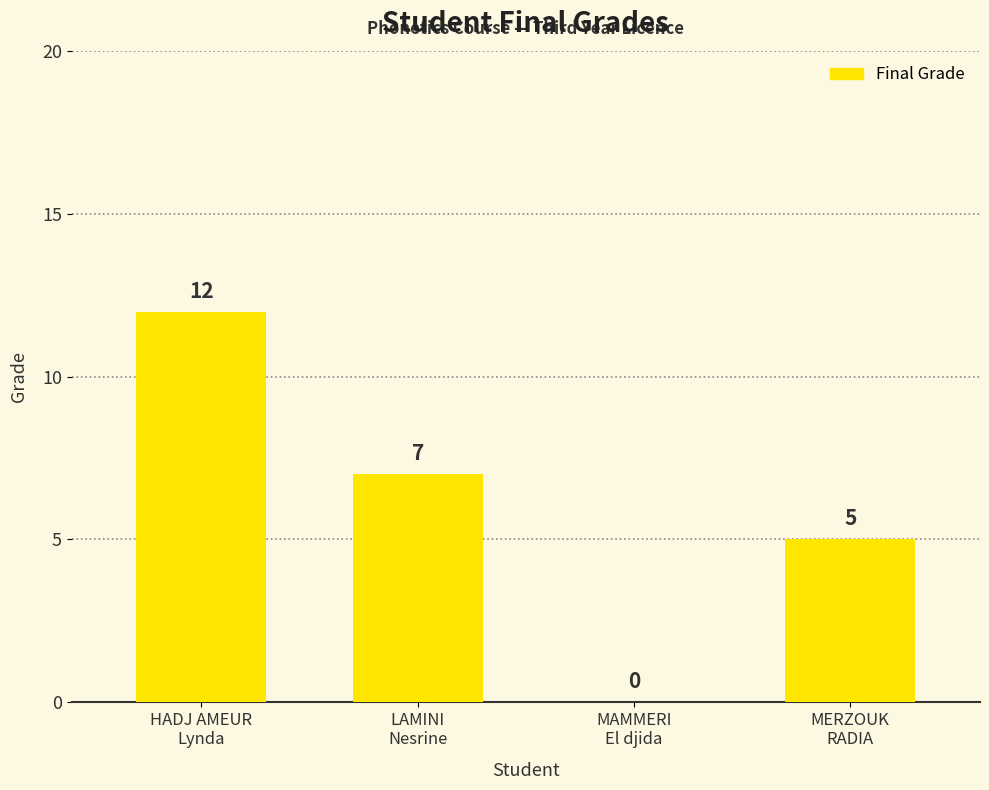

Which label corresponds to the largest value in the chart?

HADJ AMEUR
Lynda